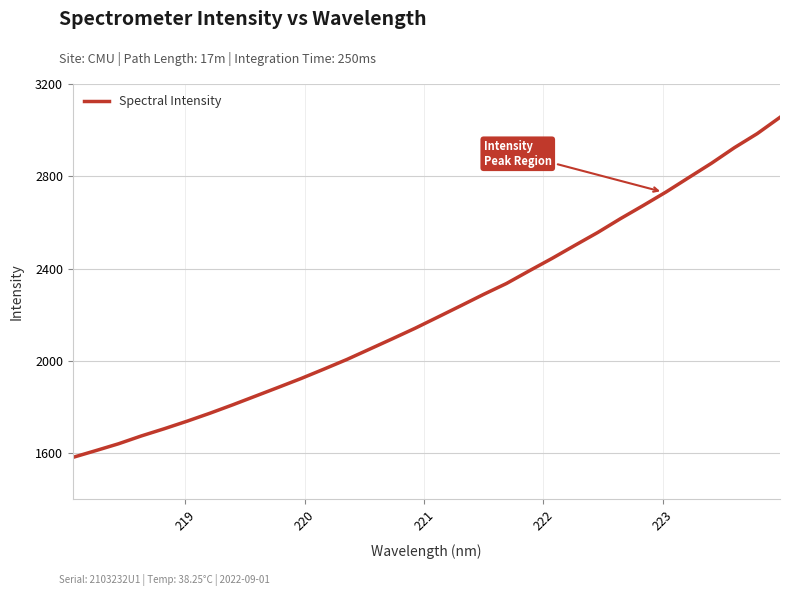

How many lines are shown in the chart?

1